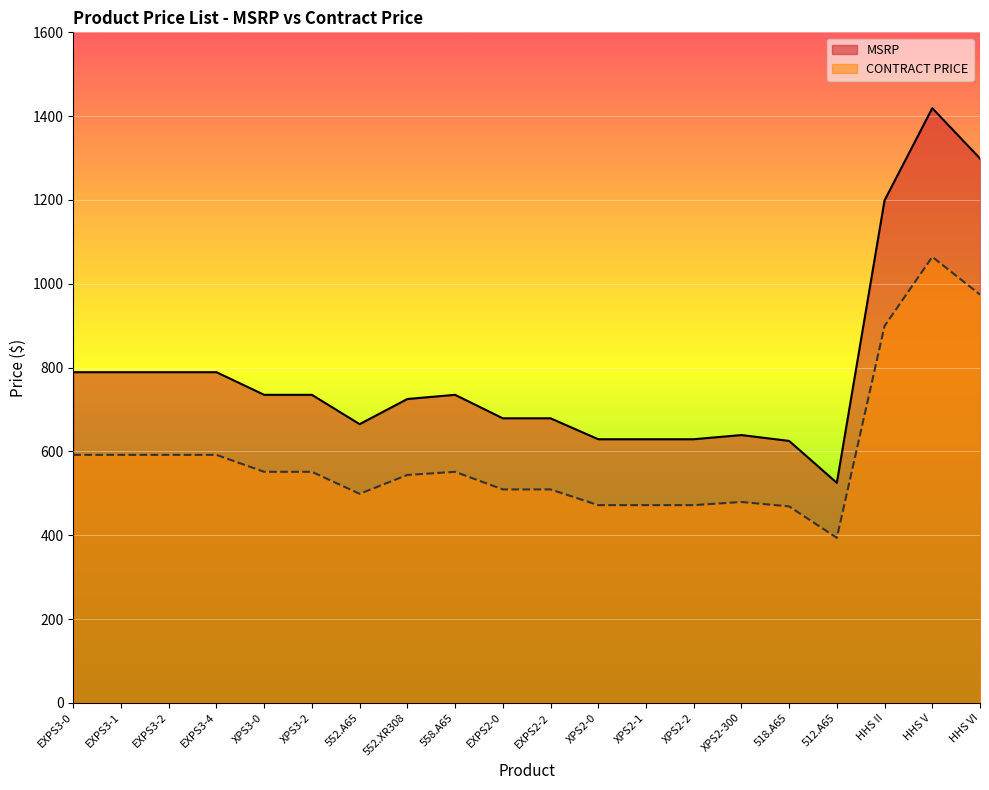

What value does the MSRP series have at EXPS2-2?

679.0